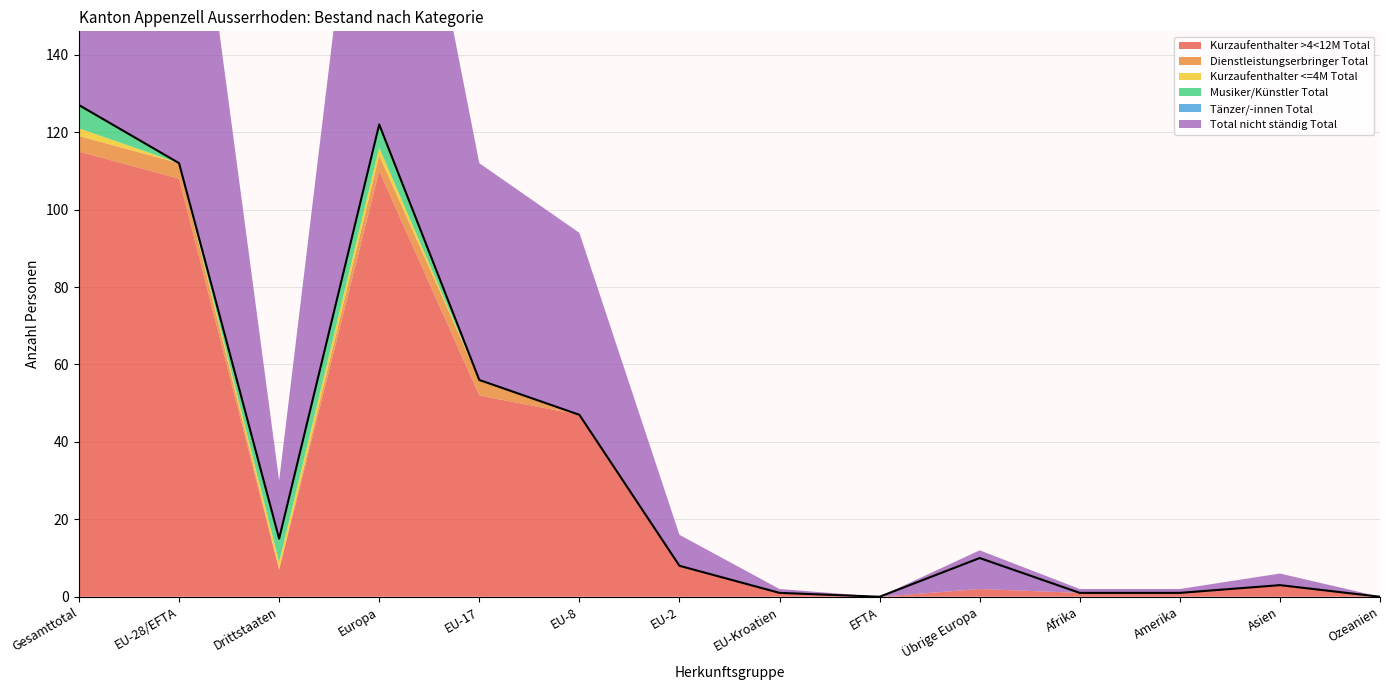

Reading left to right, list all the values displayed in this chart.

Kurzaufenthalter >4<12M Total: Gesamttotal=115	EU-28/EFTA=108	Drittstaaten=7	Europa=110	EU-17=52	EU-8=47	EU-2=8	EU-Kroatien=1	EFTA=0	Übrige Europa=2	Afrika=1	Amerika=1	Asien=3	Ozeanien=0
Dienstleistungserbringer Total: Gesamttotal=4	EU-28/EFTA=4	Drittstaaten=0	Europa=4	EU-17=4	EU-8=0	EU-2=0	EU-Kroatien=0	EFTA=0	Übrige Europa=0	Afrika=0	Amerika=0	Asien=0	Ozeanien=0
Kurzaufenthalter <=4M Total: Gesamttotal=2	EU-28/EFTA=0	Drittstaaten=2	Europa=2	EU-17=0	EU-8=0	EU-2=0	EU-Kroatien=0	EFTA=0	Übrige Europa=0	Afrika=0	Amerika=0	Asien=0	Ozeanien=0
Musiker/Künstler Total: Gesamttotal=6	EU-28/EFTA=0	Drittstaaten=6	Europa=6	EU-17=0	EU-8=0	EU-2=0	EU-Kroatien=0	EFTA=0	Übrige Europa=0	Afrika=0	Amerika=0	Asien=0	Ozeanien=0
Tänzer/-innen Total: Gesamttotal=0	EU-28/EFTA=0	Drittstaaten=0	Europa=0	EU-17=0	EU-8=0	EU-2=0	EU-Kroatien=0	EFTA=0	Übrige Europa=0	Afrika=0	Amerika=0	Asien=0	Ozeanien=0
Total nicht ständig Total: Gesamttotal=127	EU-28/EFTA=112	Drittstaaten=15	Europa=122	EU-17=56	EU-8=47	EU-2=8	EU-Kroatien=1	EFTA=0	Übrige Europa=10	Afrika=1	Amerika=1	Asien=3	Ozeanien=0